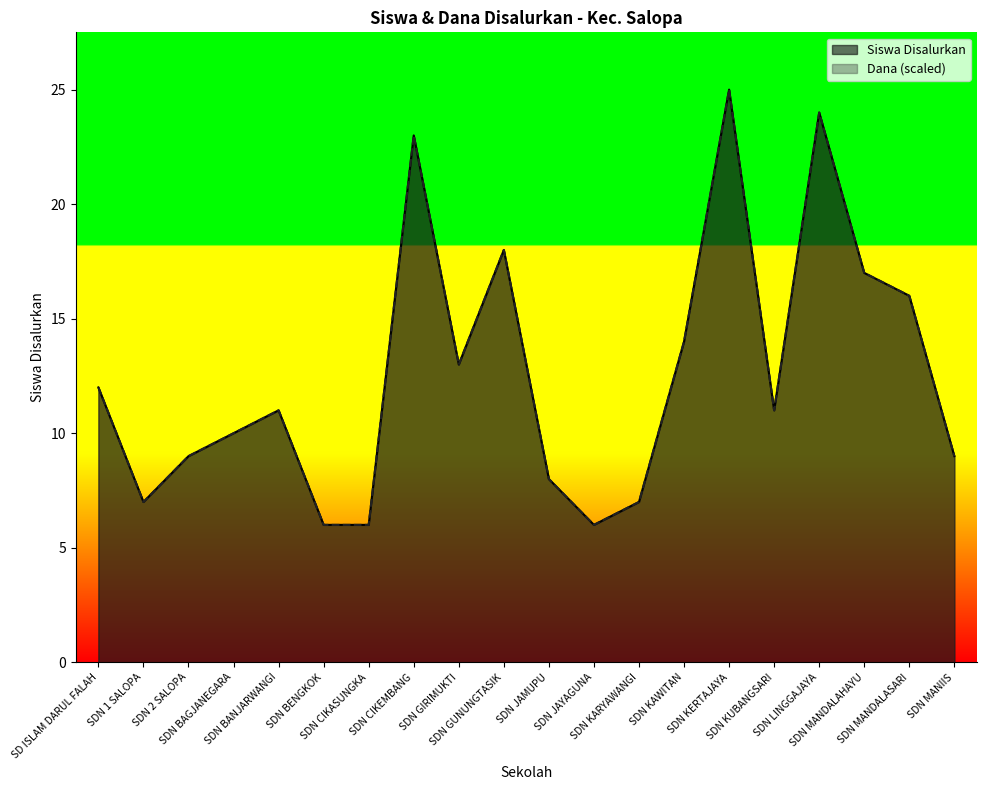

True or false: Dana Disalurkan and Siswa Disalurkan intersect in this chart.

False